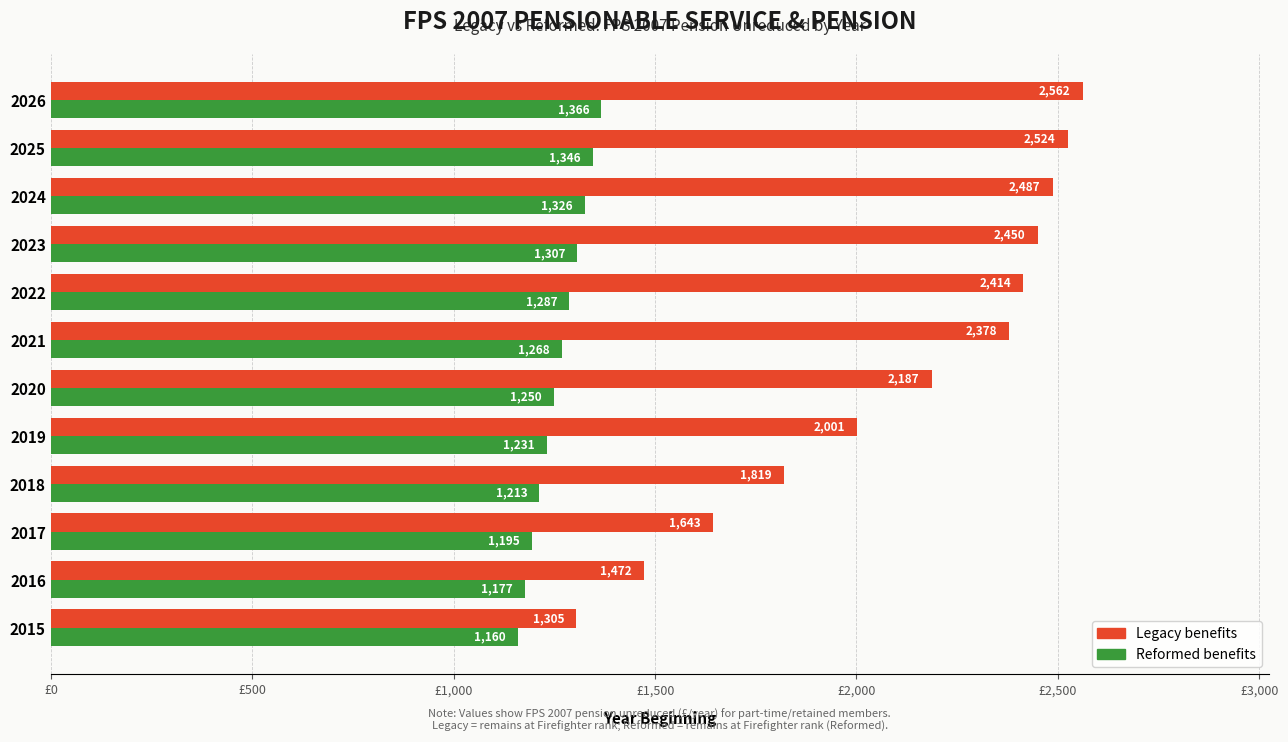

At which category is the sum across all series the highest?

2026